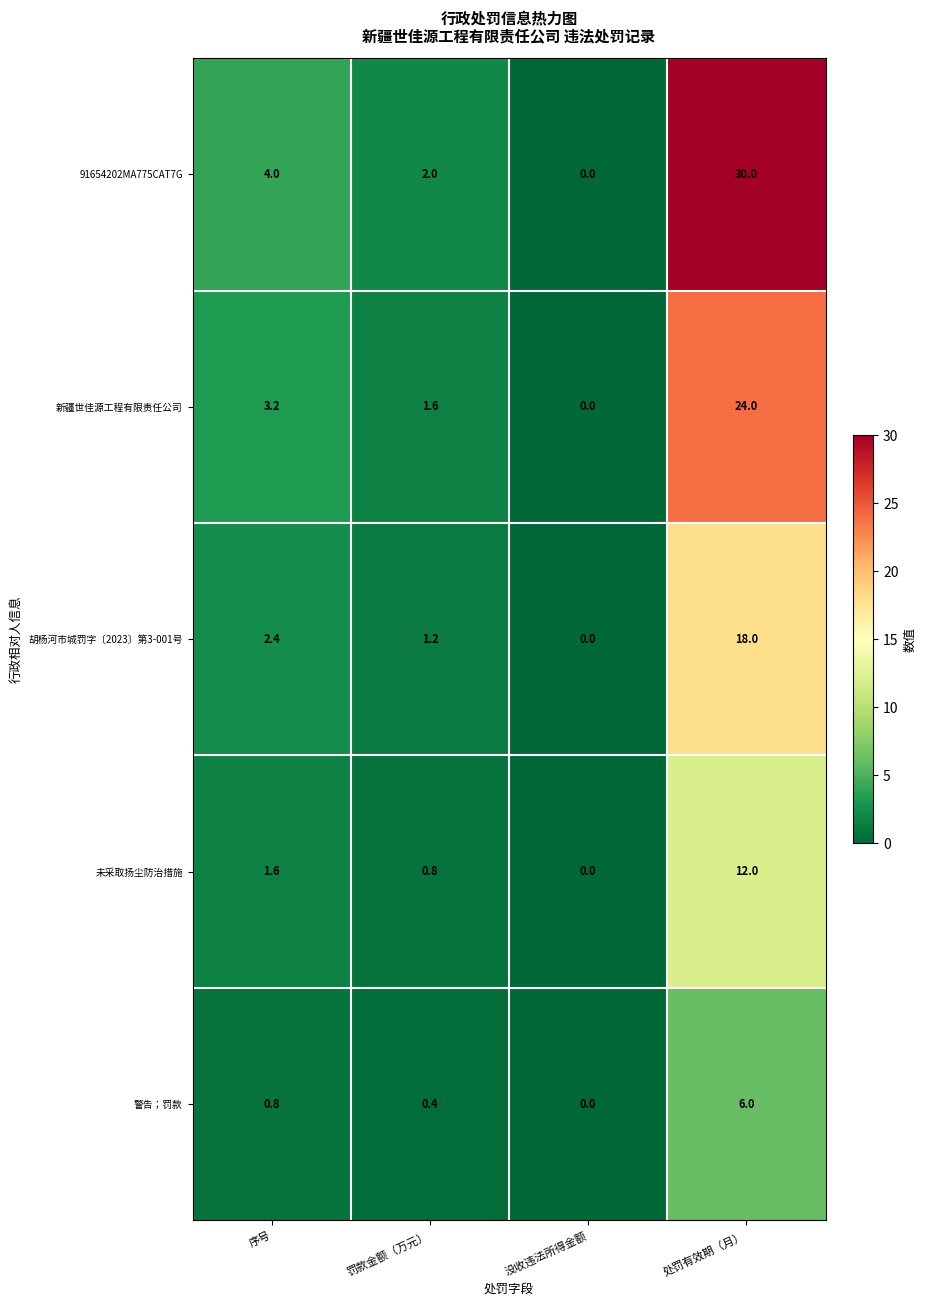

What is the average value of the 未采取扬尘防治措施 series?

3.6